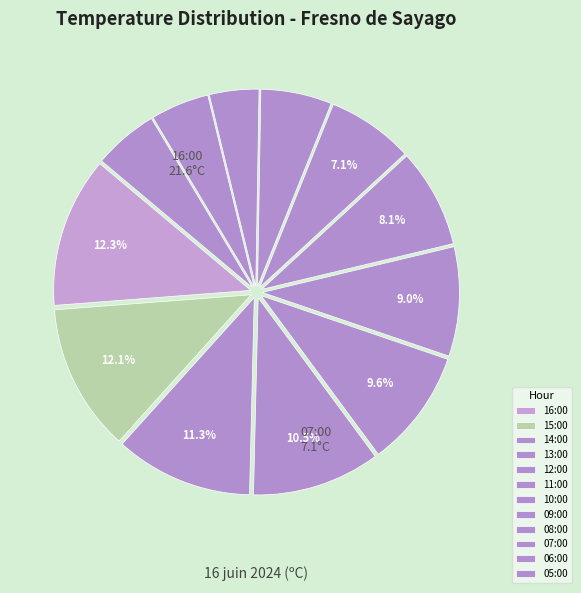

Count the number of slices in the pie.

12